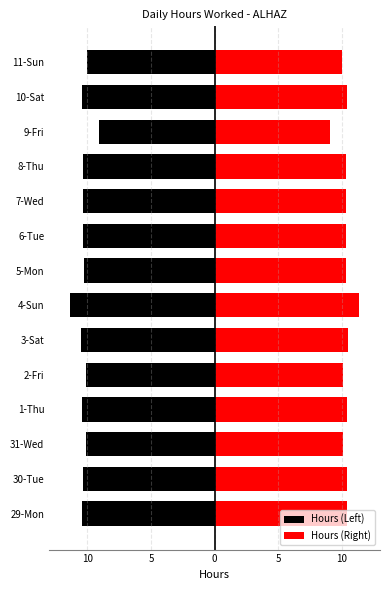

Which series has the widest spread of values?

Hours (Left)